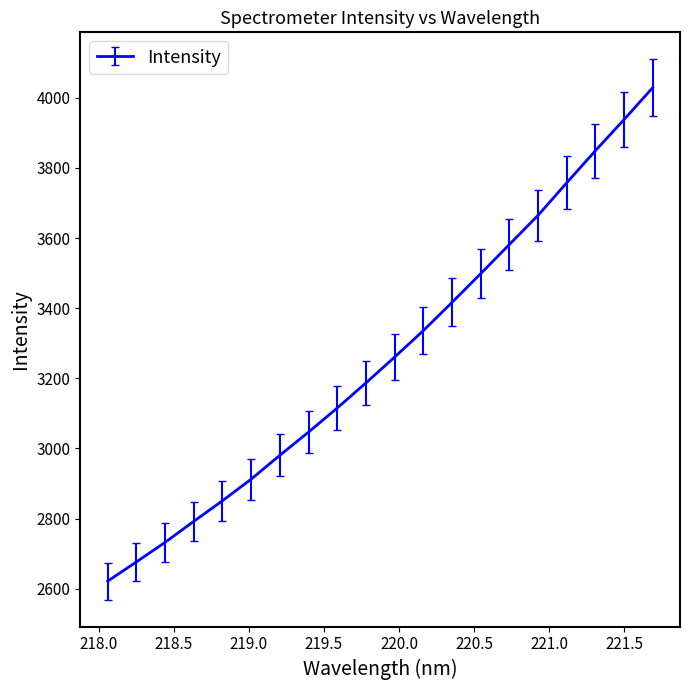

What is the minimum value shown in the chart?

2621.4